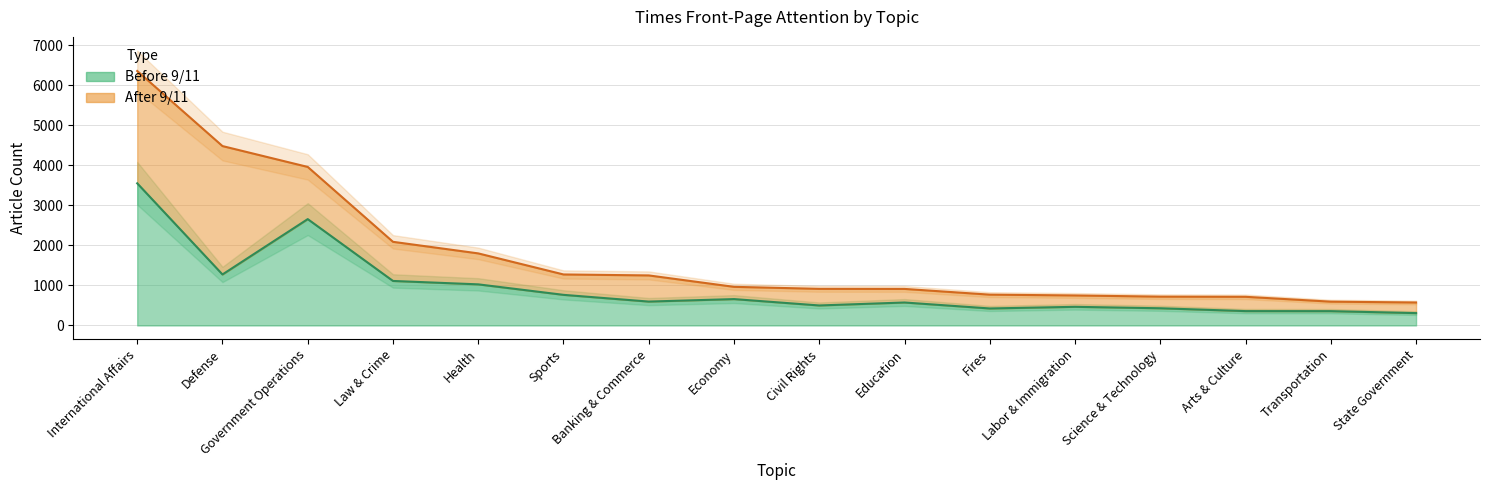

Which category has the lowest value across all series?

State Government